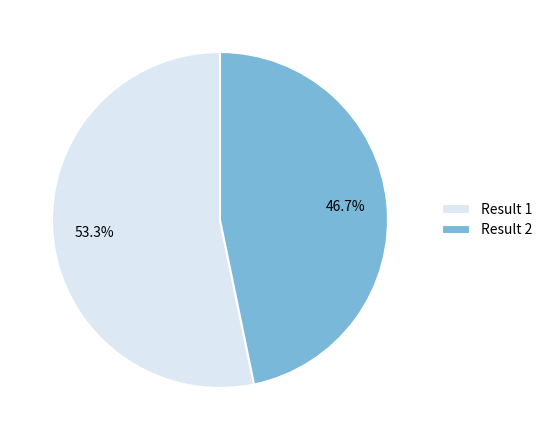

Between Result 1 and Result 2, which is larger?

Result 1